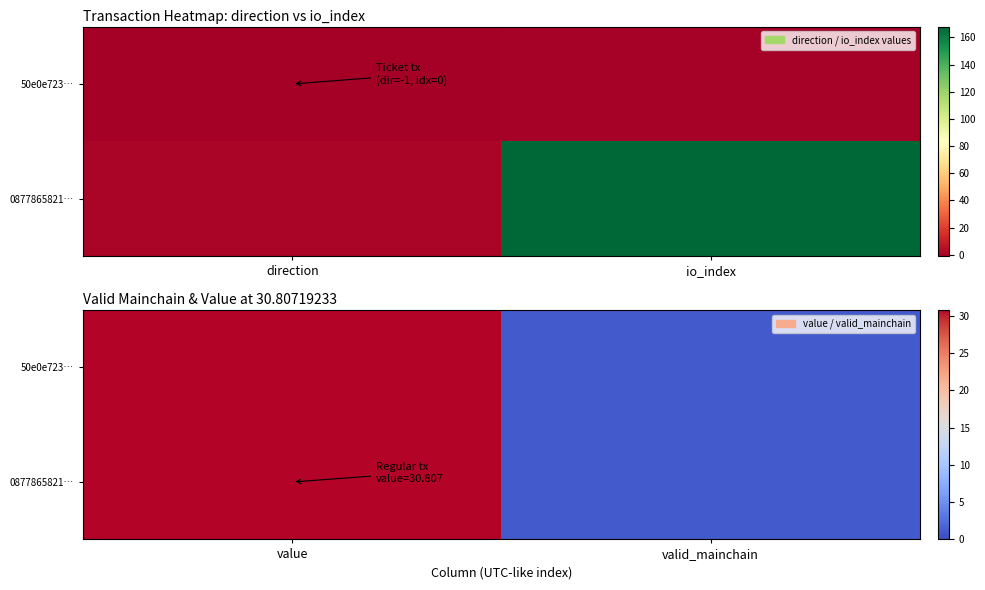

How many values in the 0877865821… series are below 30?

1